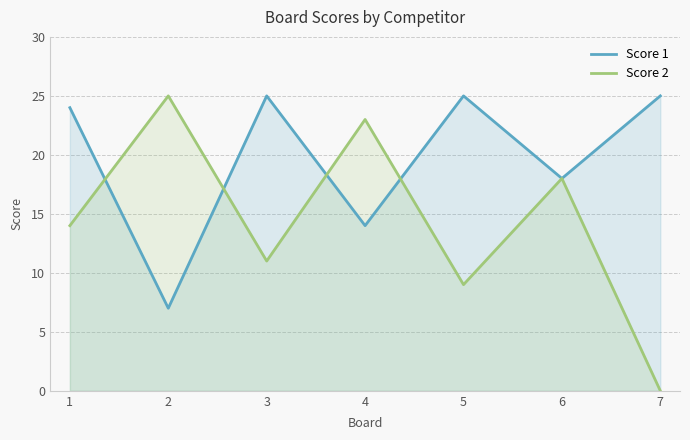

Between 3 and 7, which is larger?

3